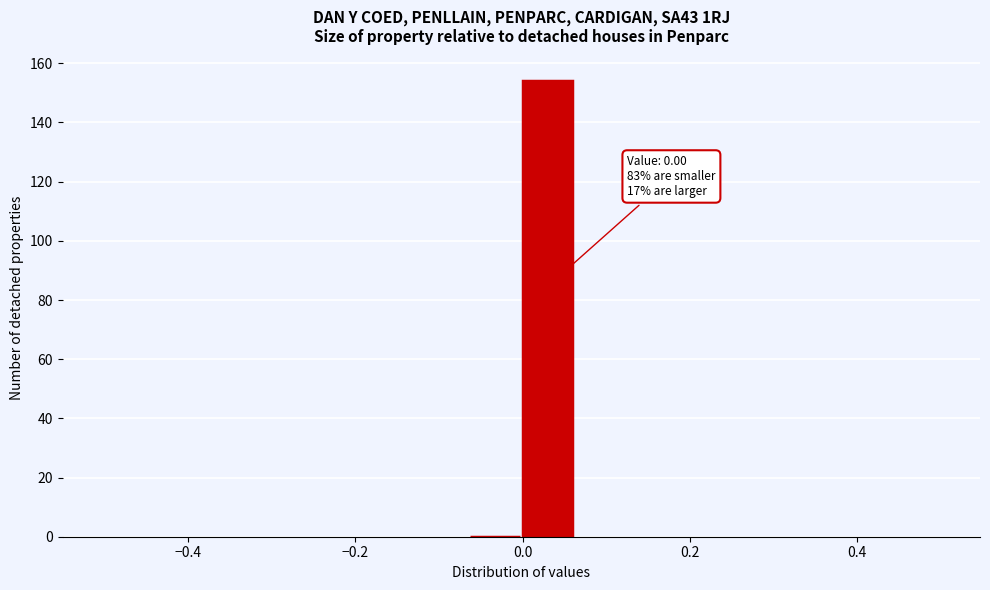

Around what value on the x-axis is the tallest bar? Give the approximate position of its centre, as read against the axis.

0.02